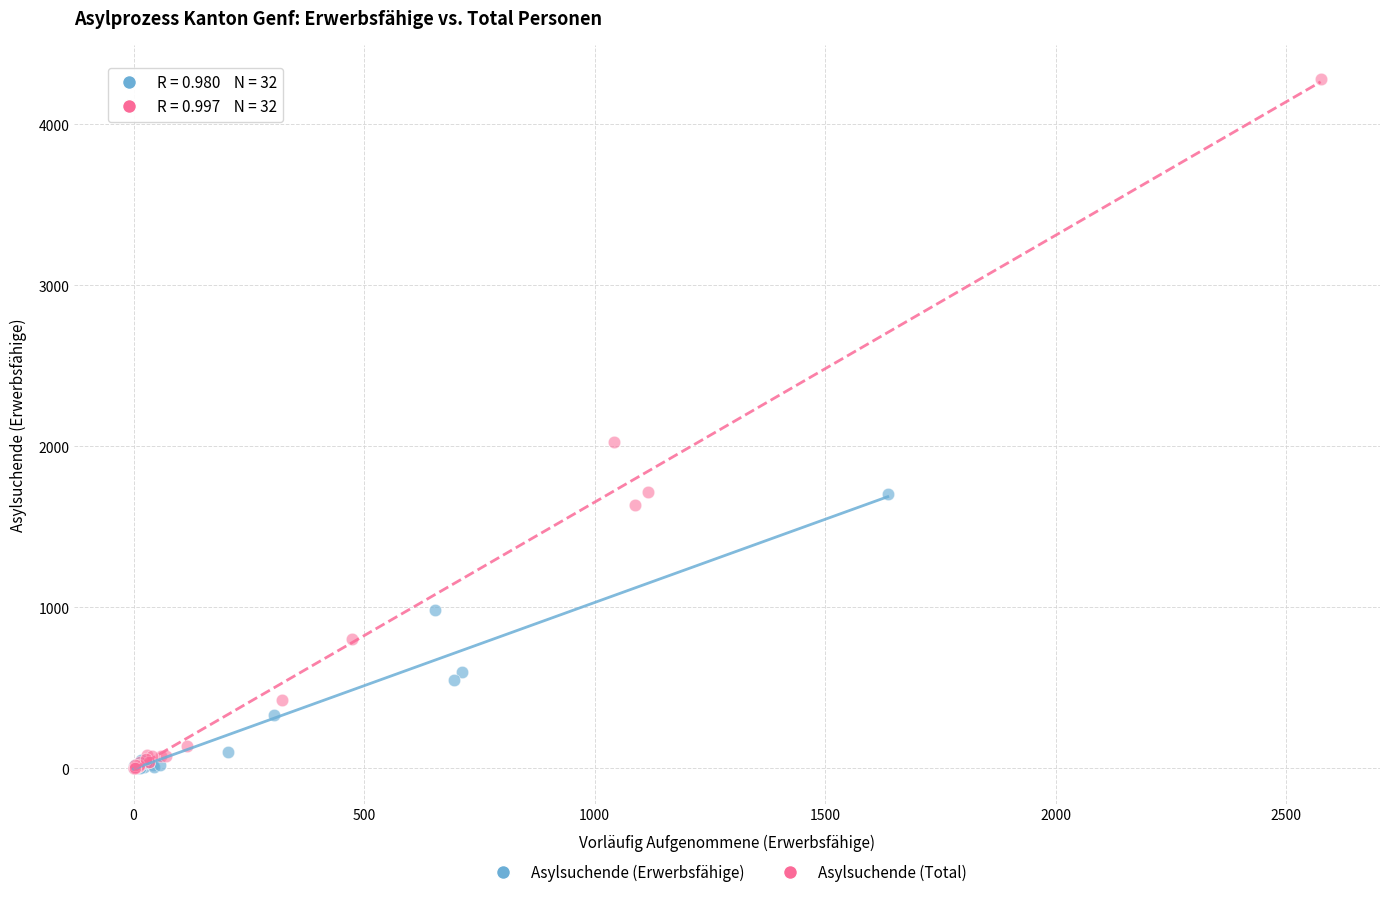

Which series contains the highest Y value?

Asylsuchende (Total)